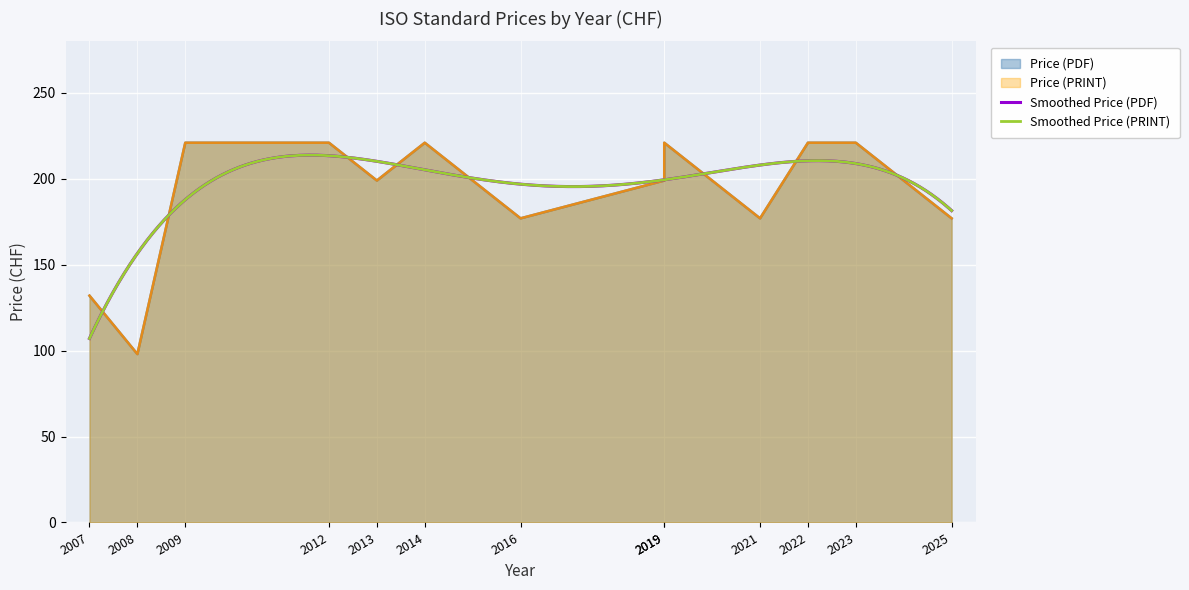

How many data points in Price (PRINT) are above 199?

6